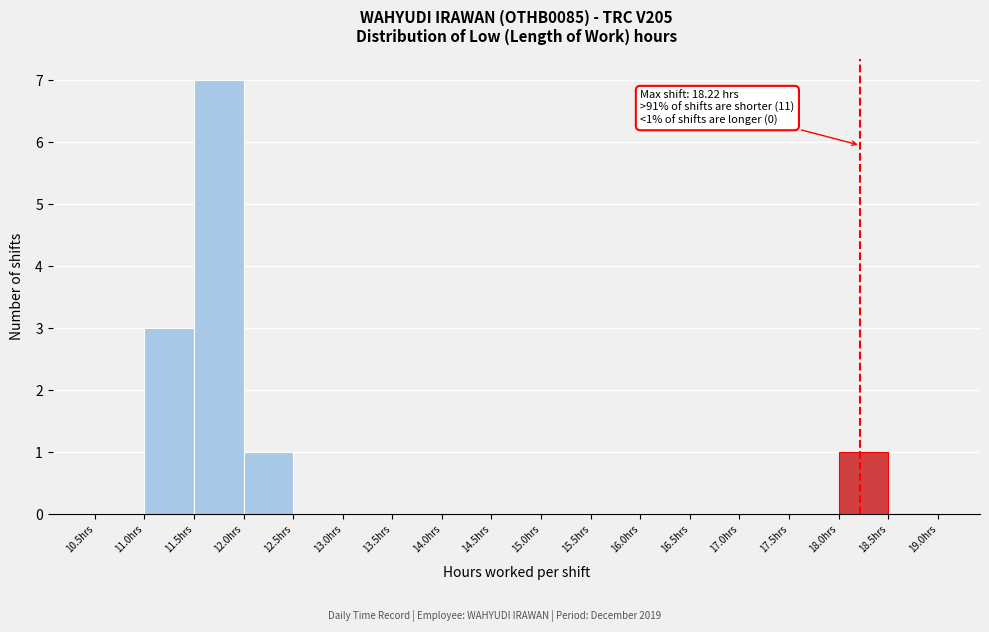

Which range on the x-axis has the tallest bar?

11.5 to 12.0